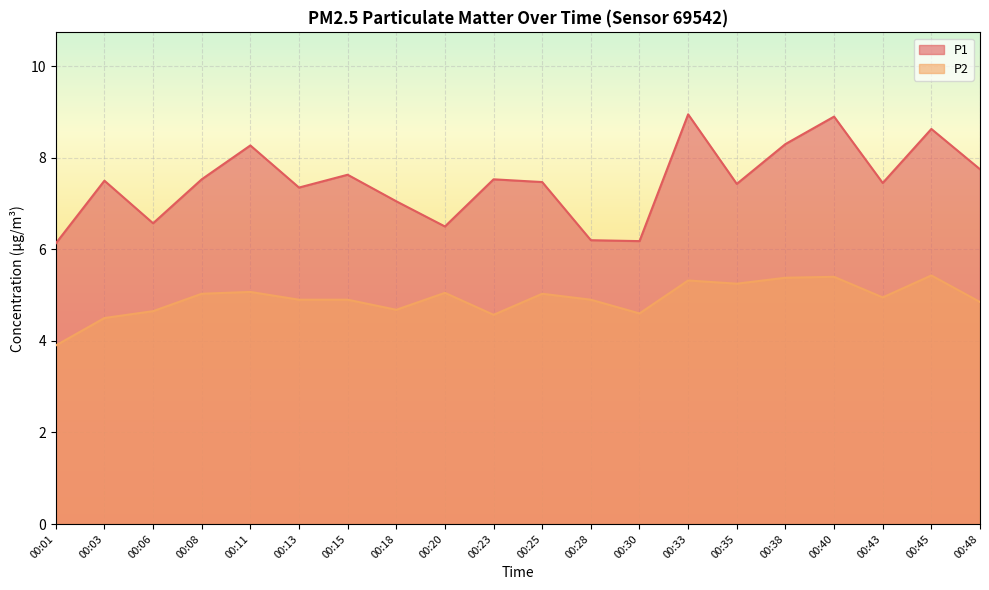

What is the difference between the second highest and minimum values in the P1 series?

2.8